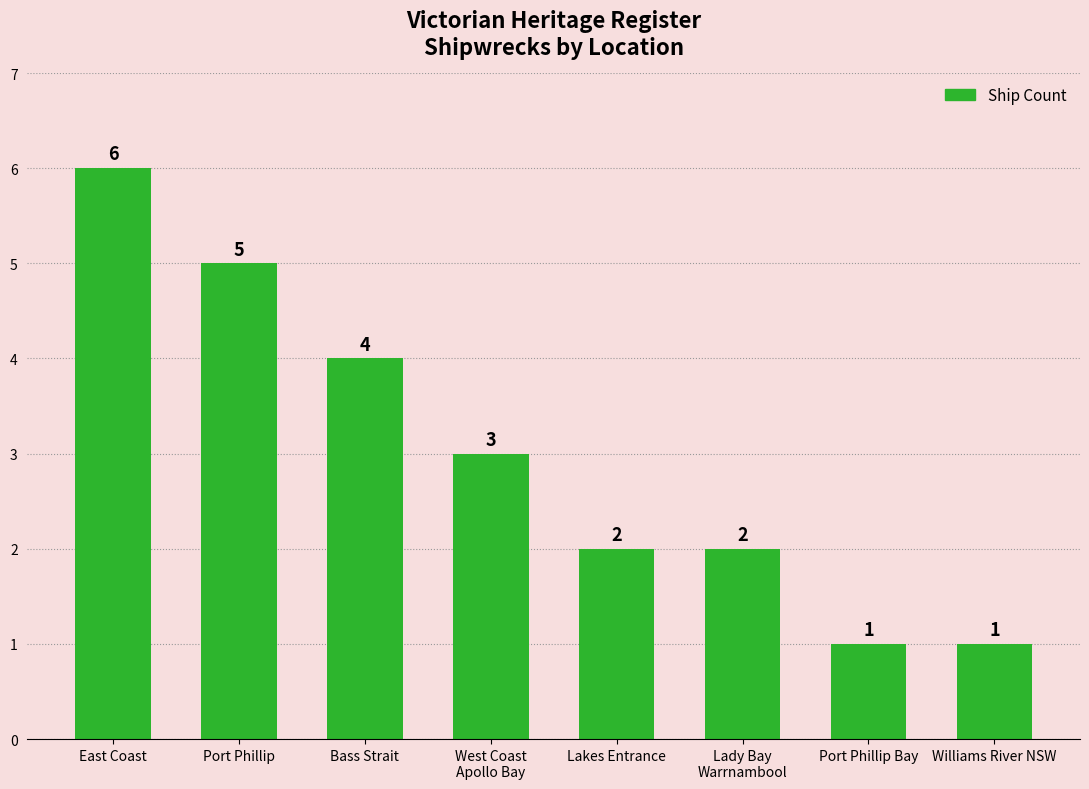

Reading left to right, extract all data points from this chart.

East Coast=6	Port Phillip=5	Bass Strait=4	West Coast
Apollo Bay=3	Lakes Entrance=2	Lady Bay
Warrnambool=2	Port Phillip Bay=1	Williams River NSW=1